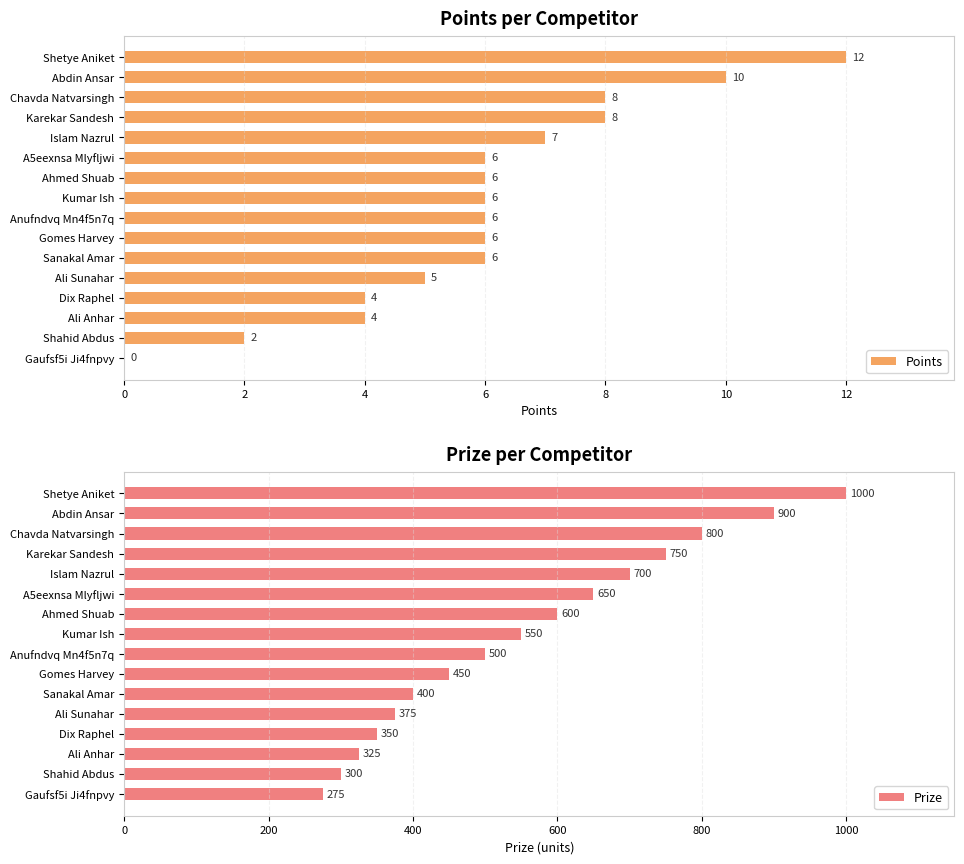

How many bars are there in each group?

2